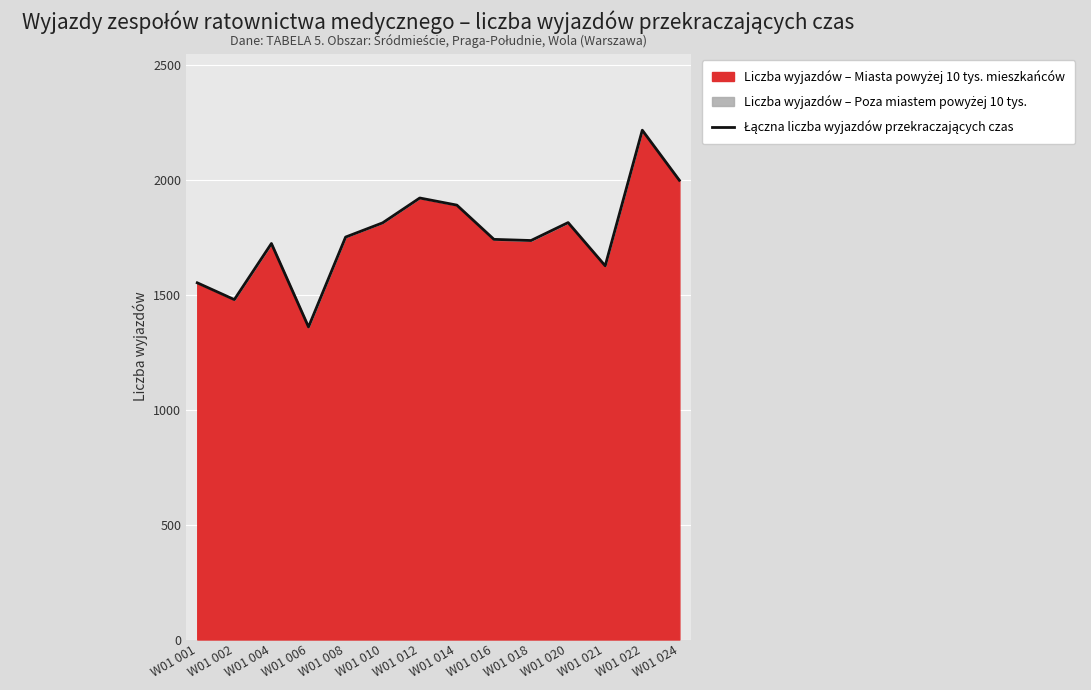

What is the smallest value displayed?

1360